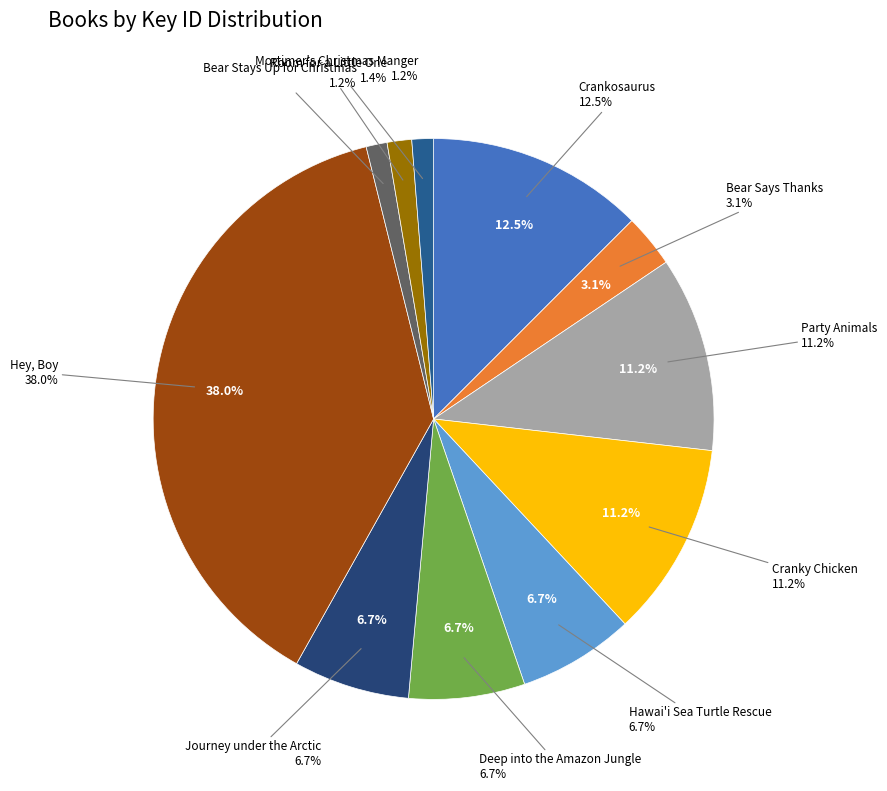

Combined, what portion of the pie is Deep into the Amazon Jungle and Hawai'i Sea Turtle Rescue?

13.4%